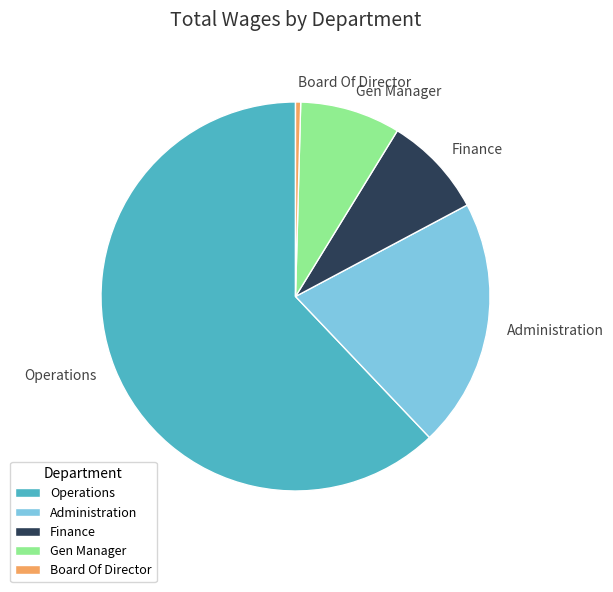

What is the majority slice?

Operations